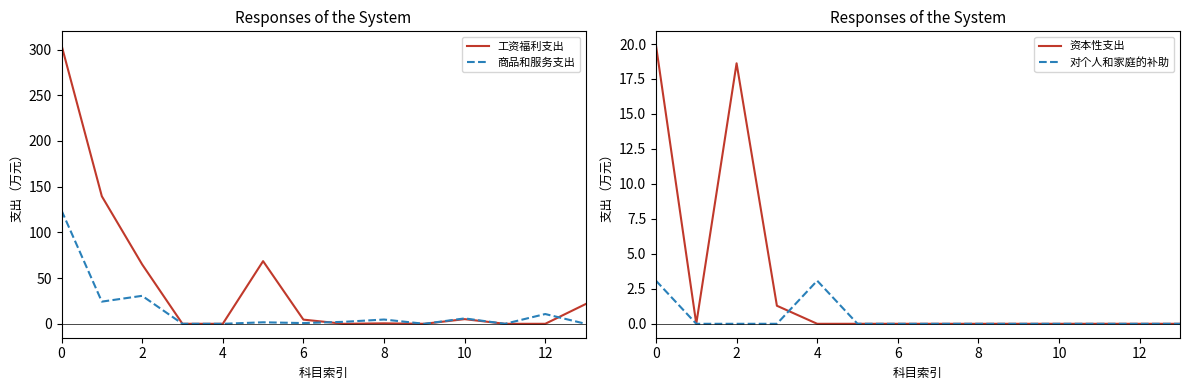

True or false: 对个人和家庭的补助 and 资本性支出 intersect in this chart.

True